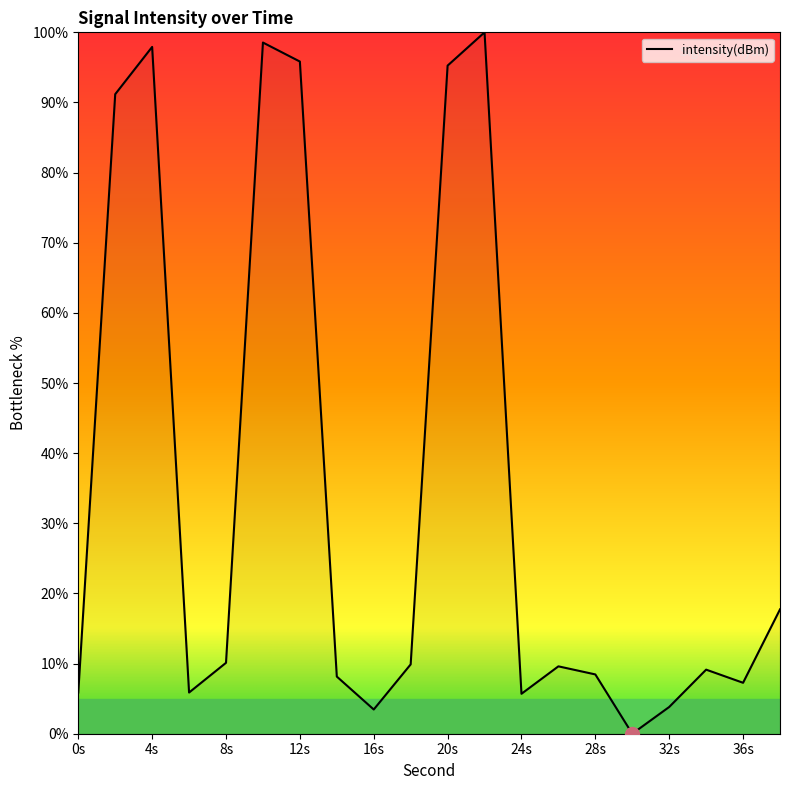

What is the difference between the maximum and minimum values?

100.0